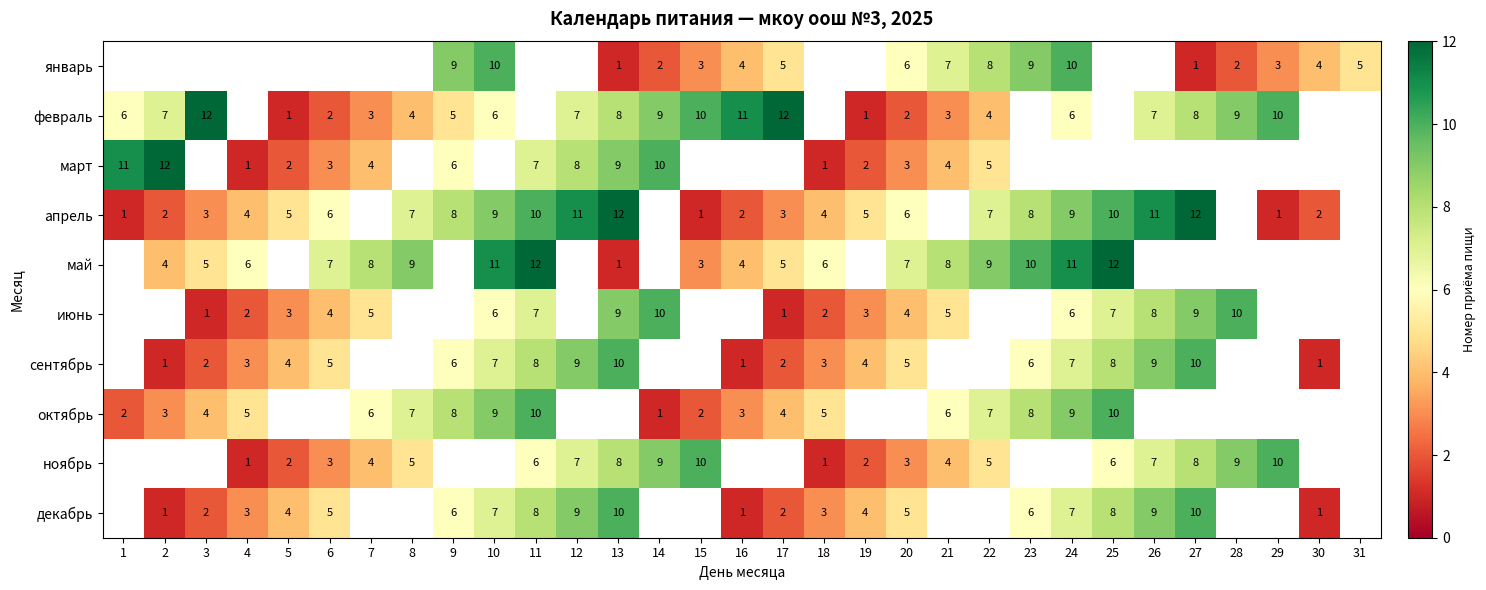

Which label corresponds to the largest value in the chart?

3